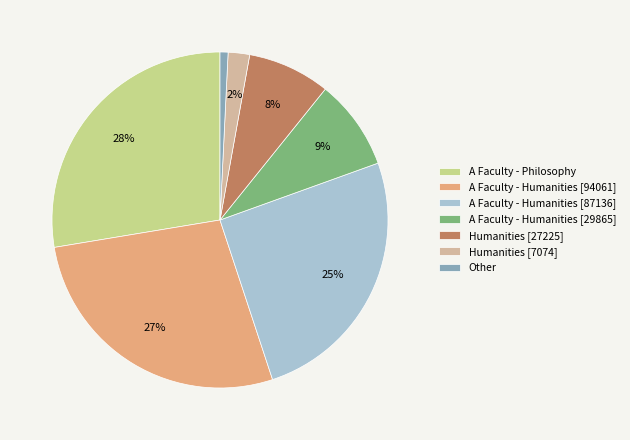

Is there any slice that represents more than half of the pie?

No